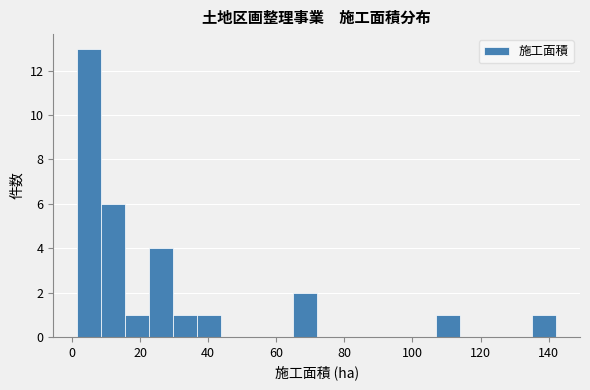

Read against the x-axis, roughly where is the centre of the tallest bar?

6